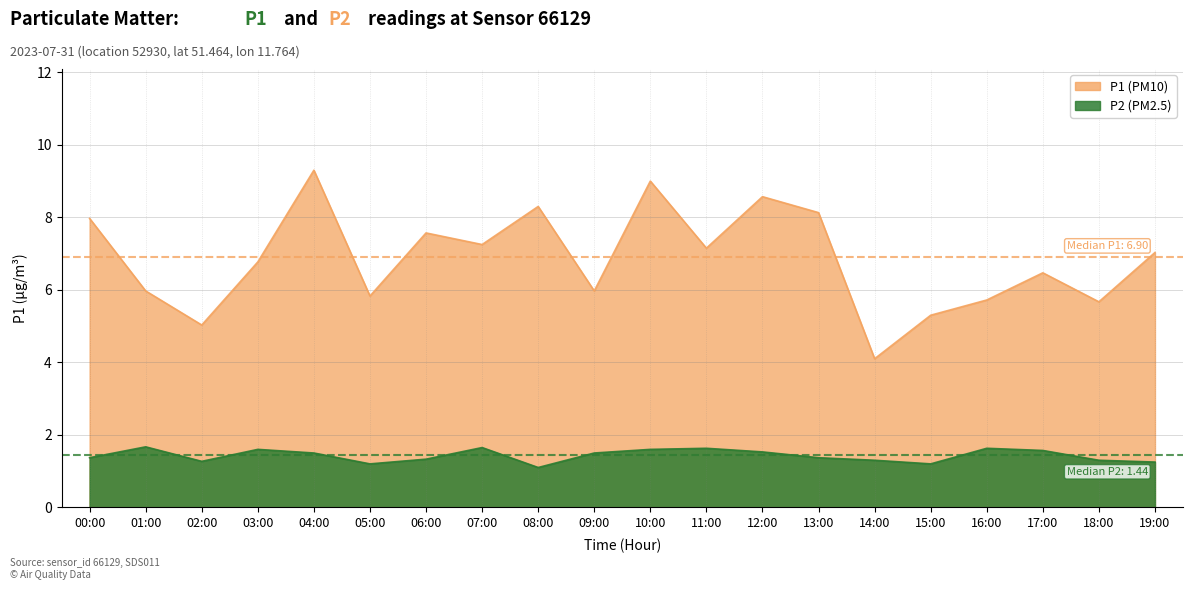

Which series has the largest total across all categories?

P1